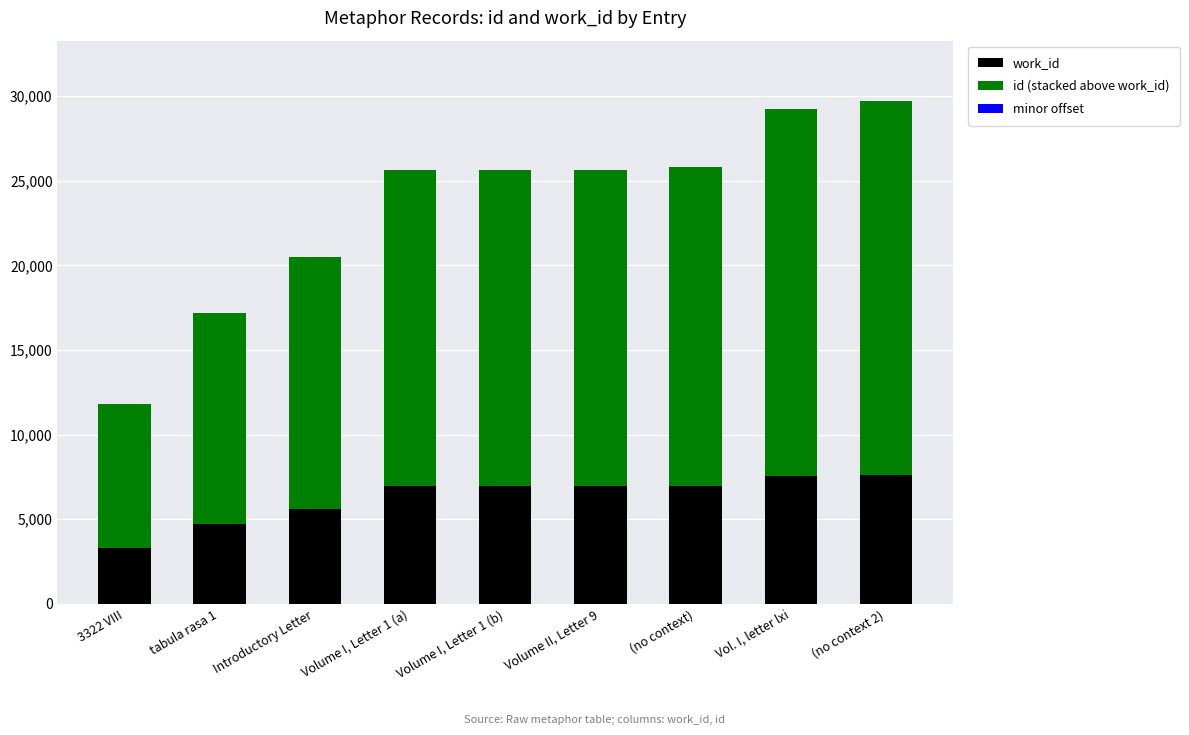

How many series are shown in this chart?

3